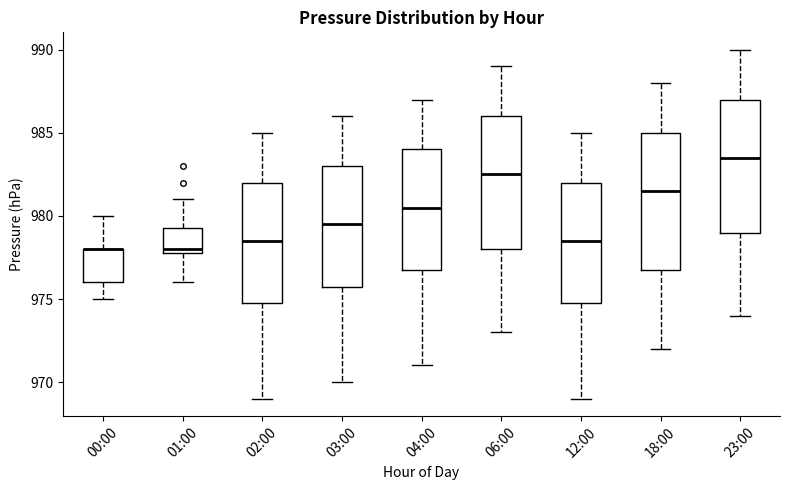

Where is the upper edge of the box for 03:00 on the y-axis? The values are not printed on the chart, so give them approximately, as read against the axis.

983.0